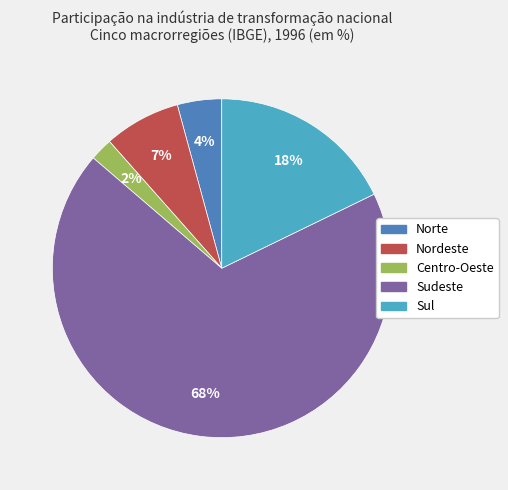

Approximately how many times larger is the value at Centro-Oeste compared to Norte?

0.5